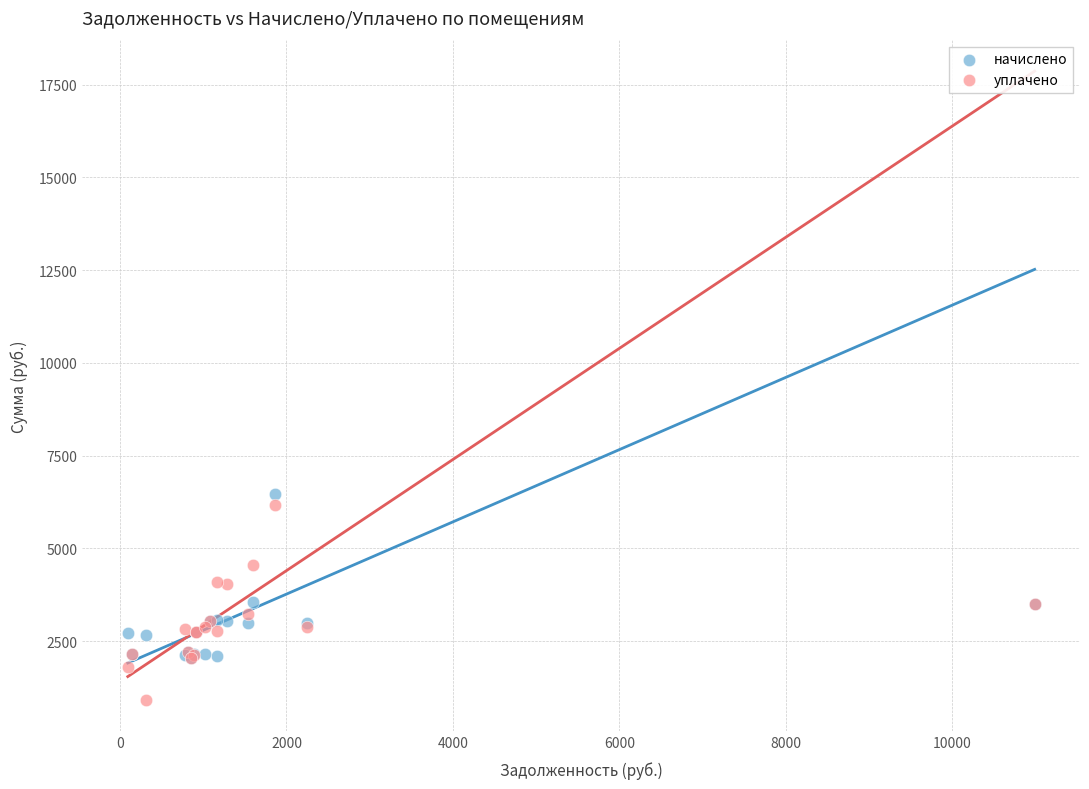

What are all the series names shown in the legend?

начислено, уплачено